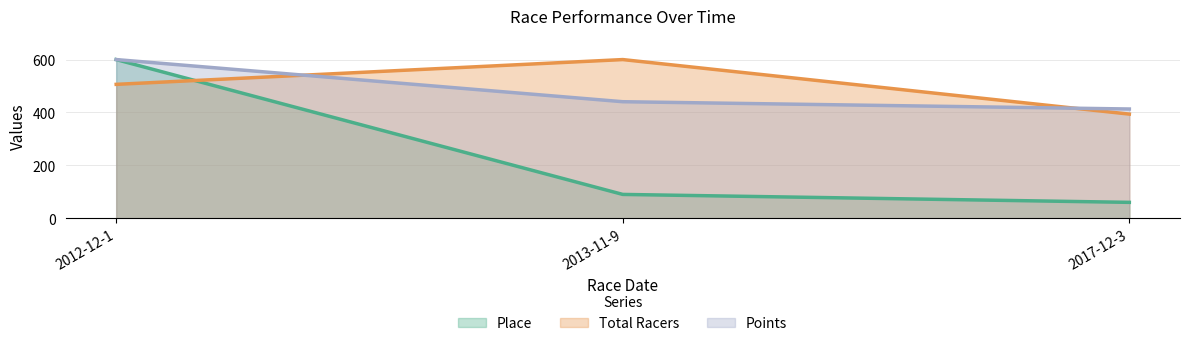

Which category has the highest value across all series?

2012-12-1